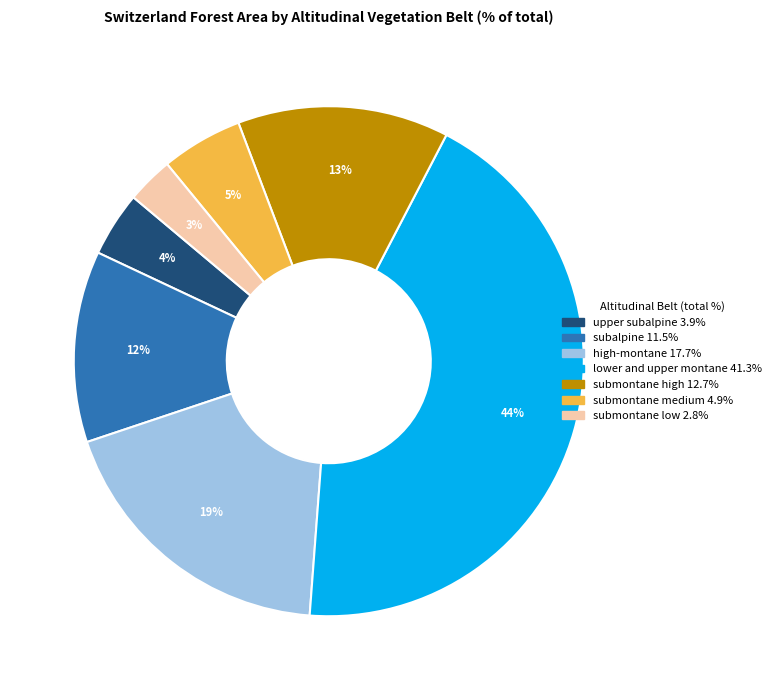

Does any single category account for the majority?

No